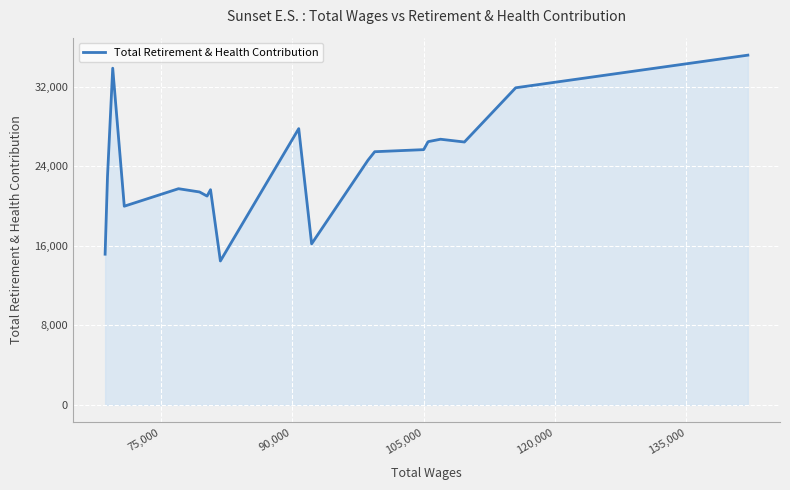

What is the difference between the maximum and minimum values?

20694